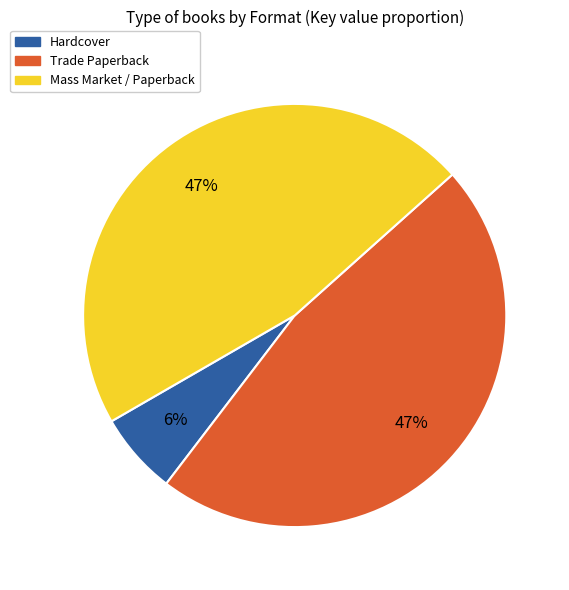

Which has a higher value, Mass Market / Paperback or Hardcover?

Mass Market / Paperback